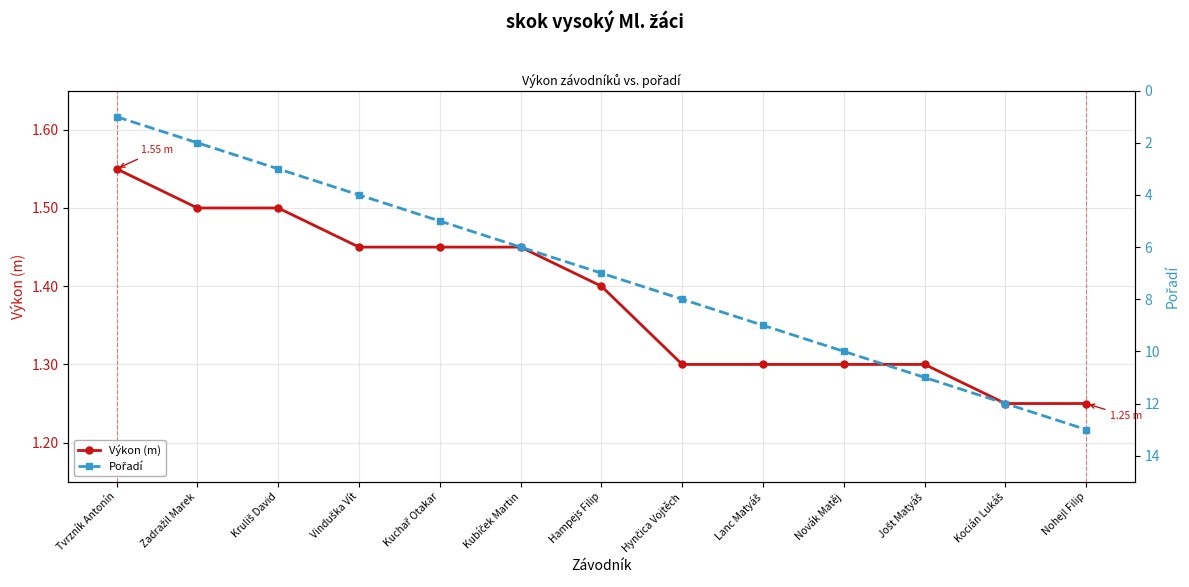

True or false: Výkon (m) has more than 1 points higher than both neighbors.

False